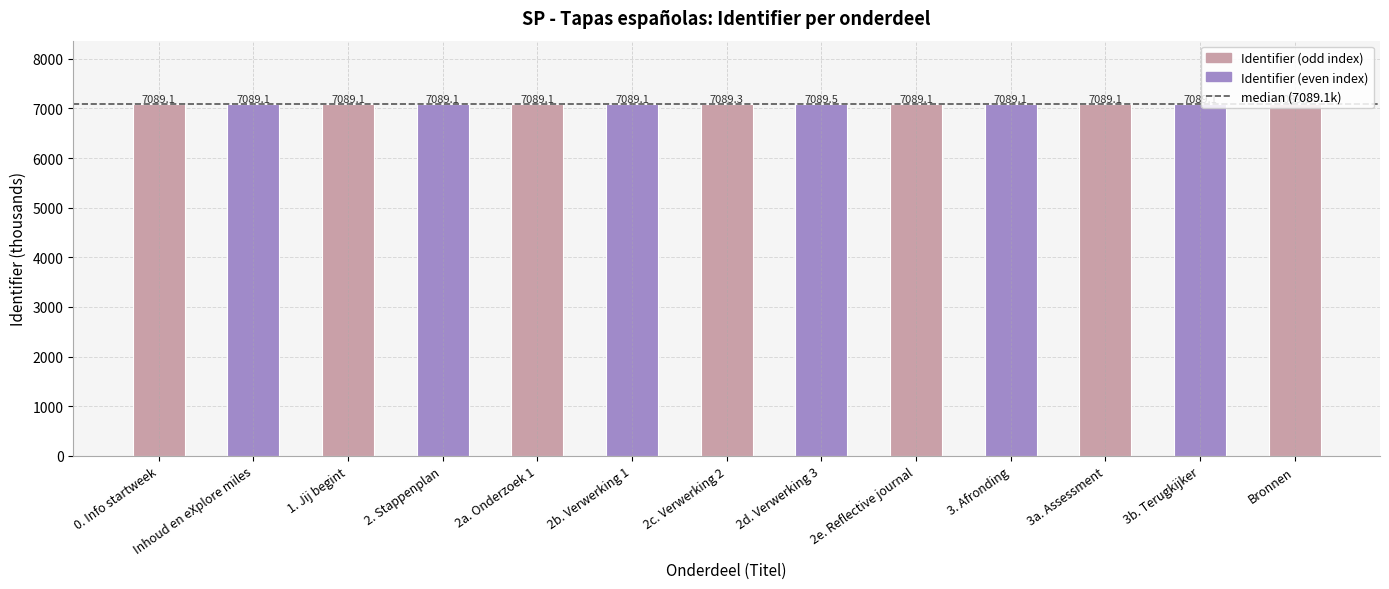

The value at 0. Info startweek is 7089.1. True or false?

True